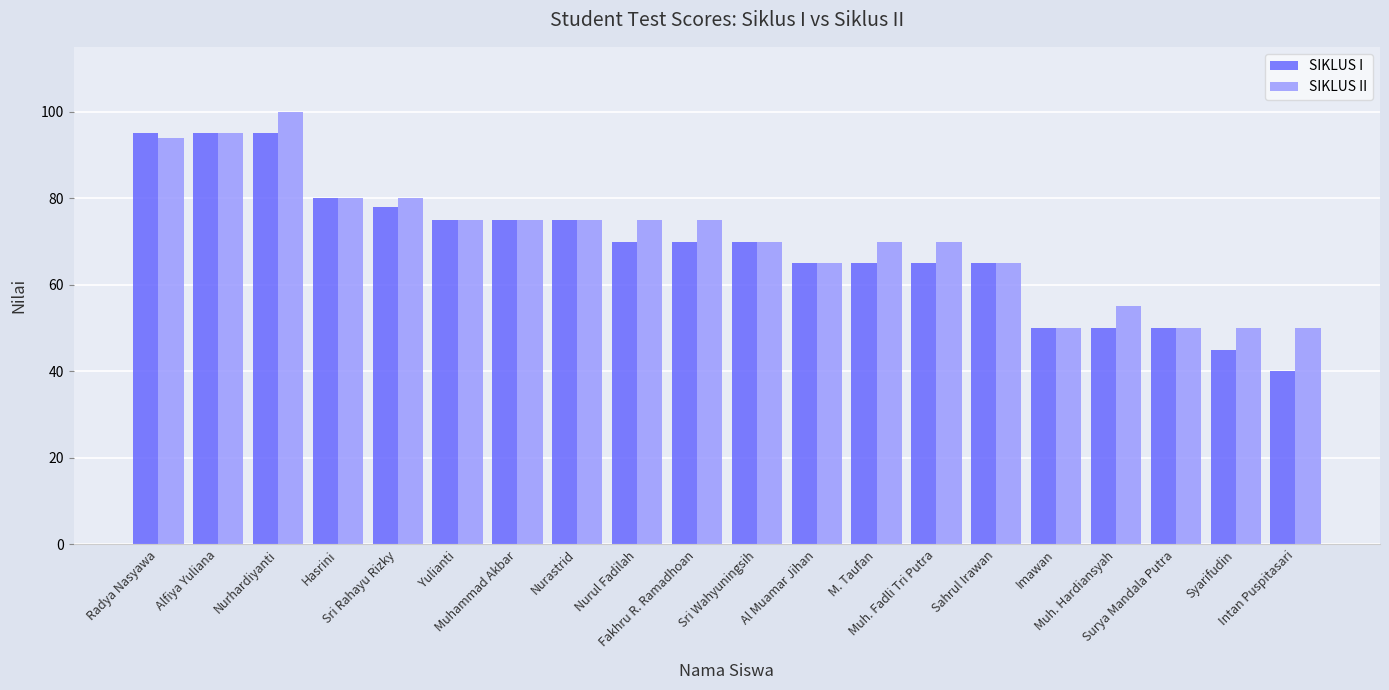

The SIKLUS I series shows 54 at Intan Puspitasari. True or false?

False